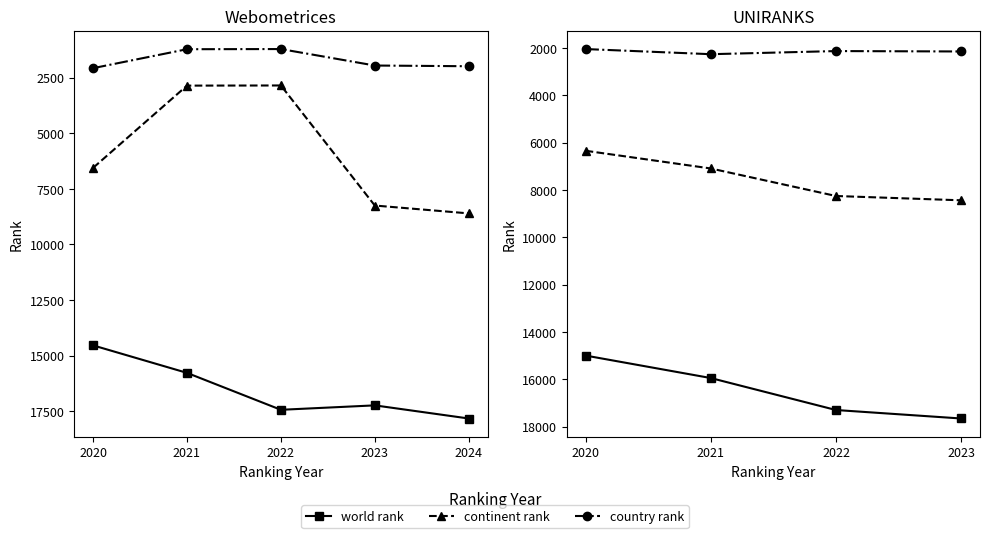

What is the value of the world rank point at the 3rd from the left?

17294